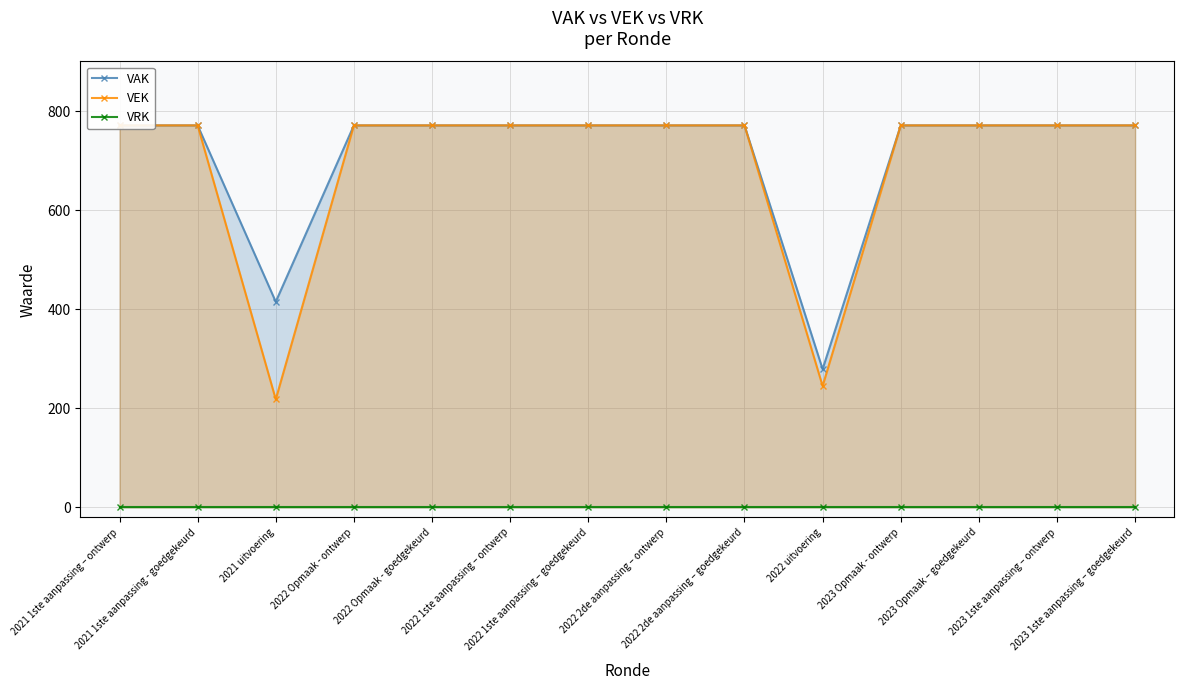

Which series changed the most between 2022 Opmaak - goedgekeurd and 2022 1ste aanpassing – ontwerp?

VAK